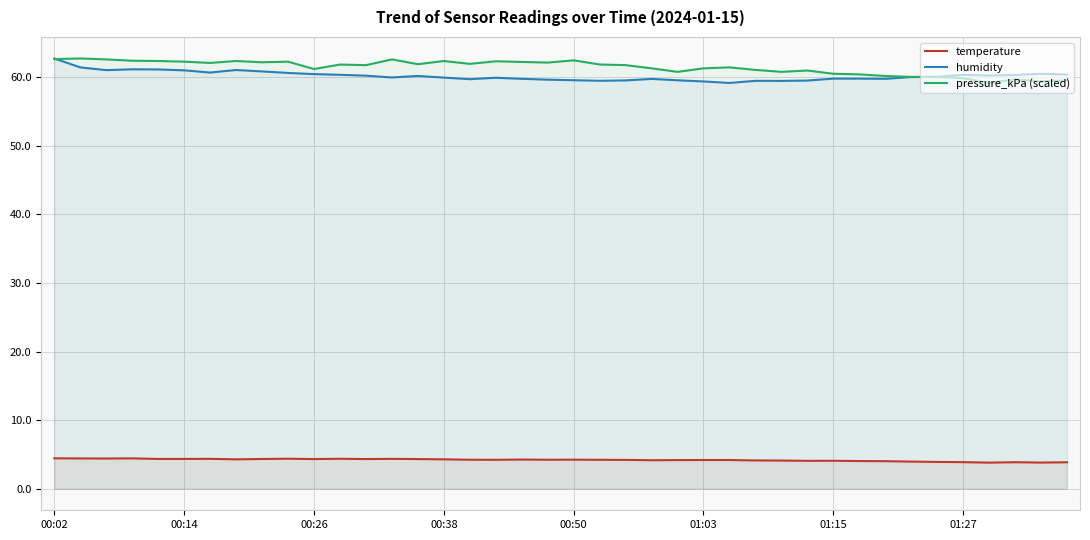

True or false: temperature and pressure_kPa (scaled) intersect in this chart.

False